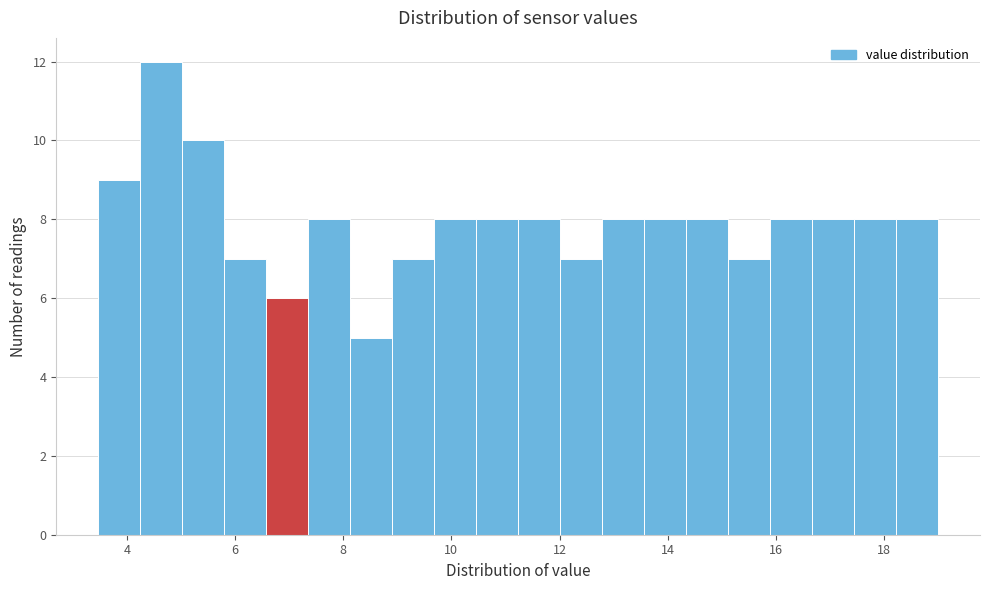

Around what value on the x-axis is the tallest bar? Give the approximate position of its centre, as read against the axis.

4.6